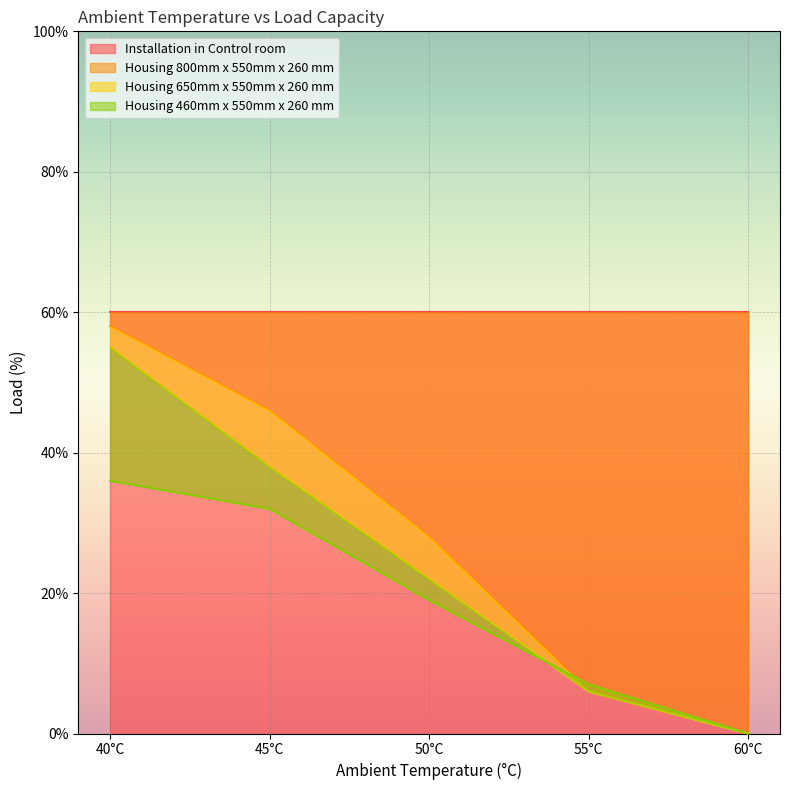

What is the greatest value displayed?

60